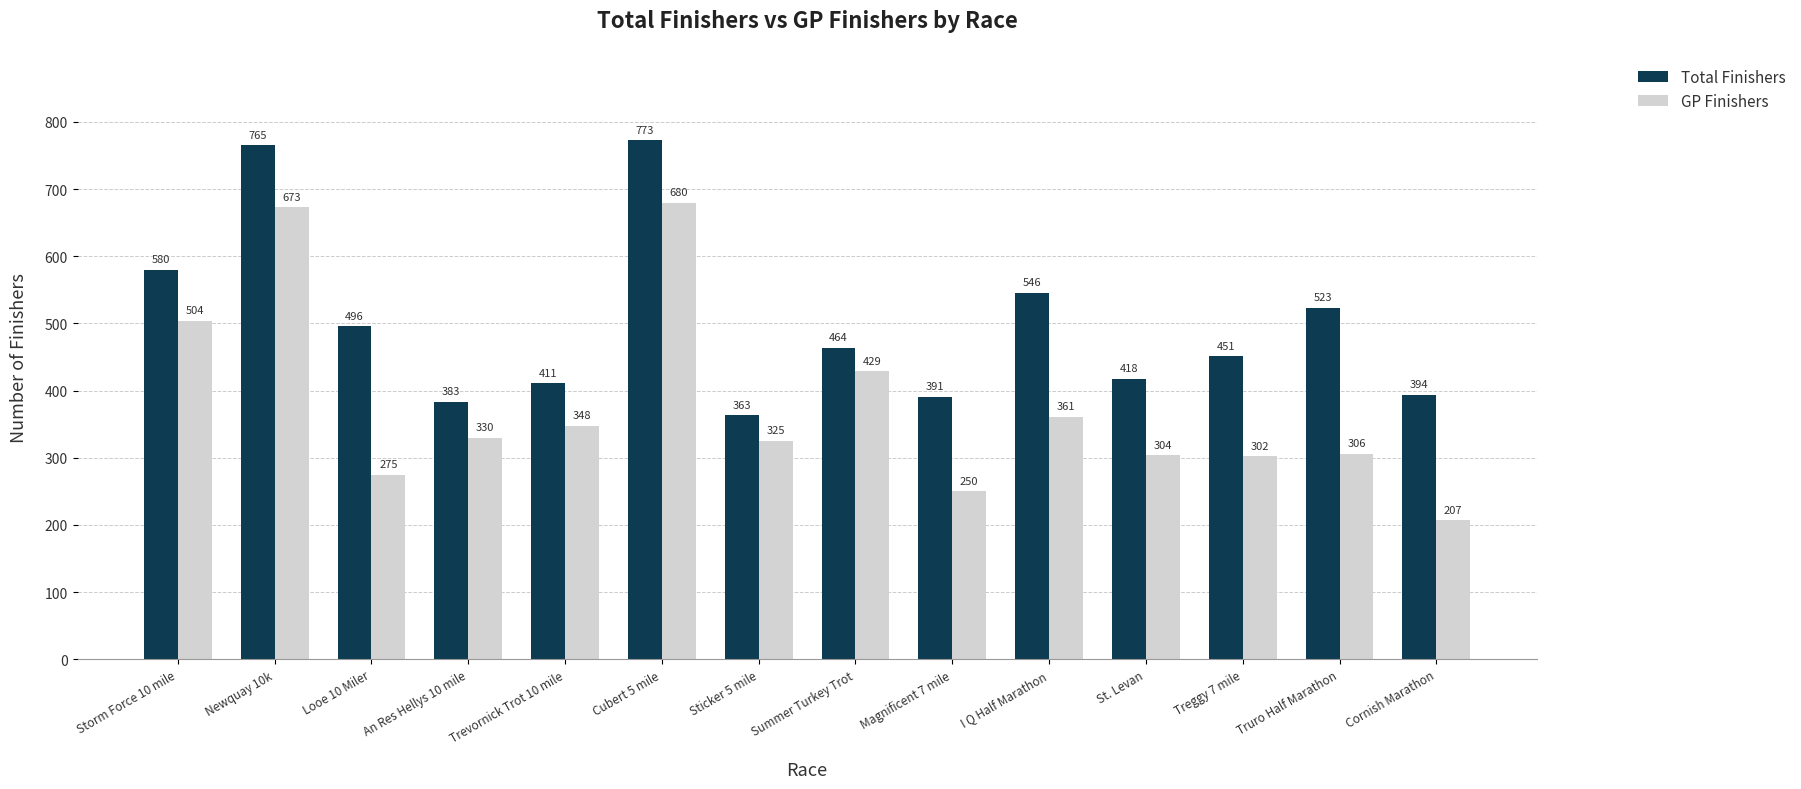

At which category is the sum across all series the highest?

Cubert 5 mile